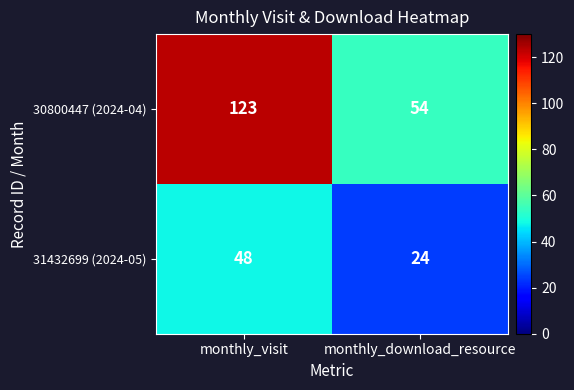

Which series changed the most between monthly_visit and monthly_download_resource?

30800447 (2024-04)